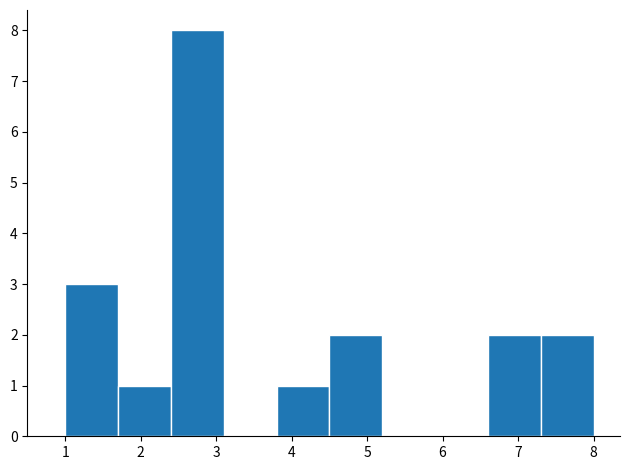

Reading left to right, list every bar in this chart as the range it spans on the x-axis followed by its height. The values are not printed on the chart, so give them approximately, as read against the axis.

1.0 to 1.7: 3
1.7 to 2.4: 1
2.4 to 3.1: 8
3.1 to 3.8: 0
3.8 to 4.5: 1
4.5 to 5.2: 2
5.2 to 5.9: 0
5.9 to 6.6: 0
6.6 to 7.3: 2
7.3 to 8.0: 2